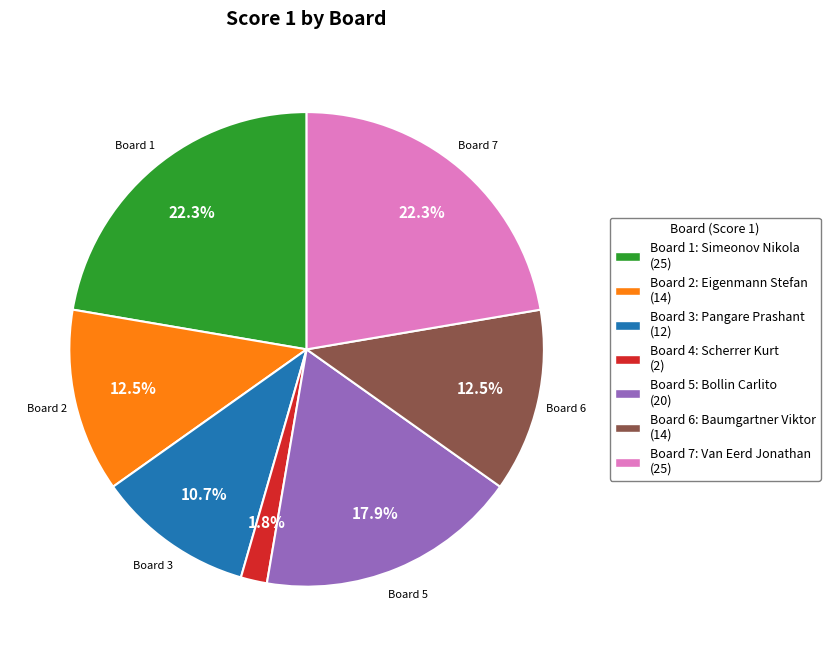

Which category has the smallest portion of the pie?

Board 4: Scherrer Kurt (2)